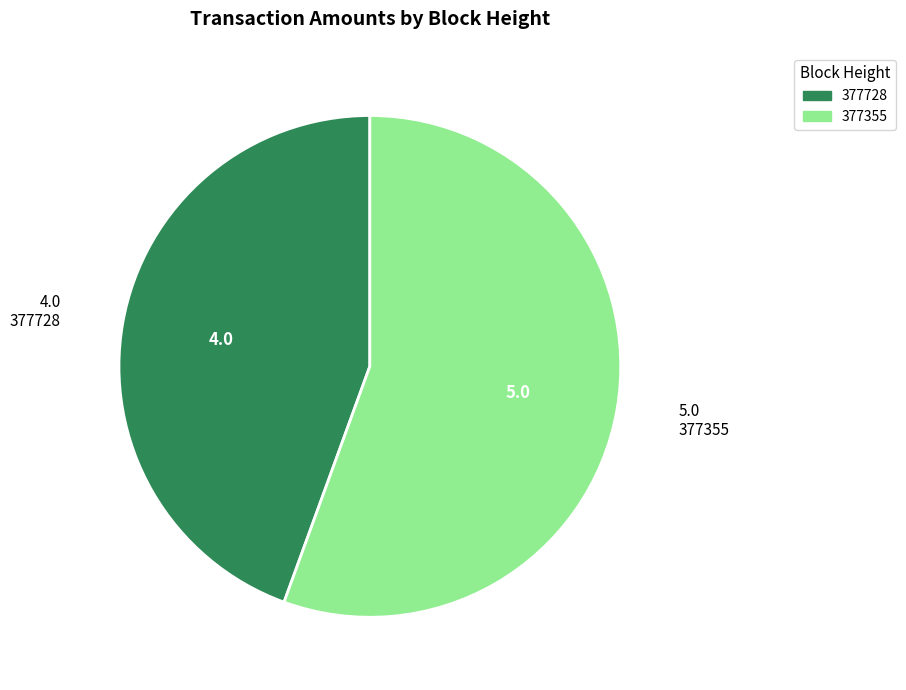

True or false: 377728 accounts for 44% of the total.

True